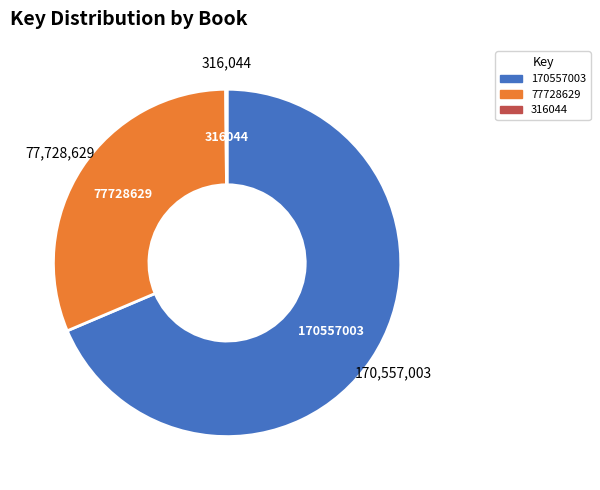

Does 170557003 represent more than half of the total?

Yes